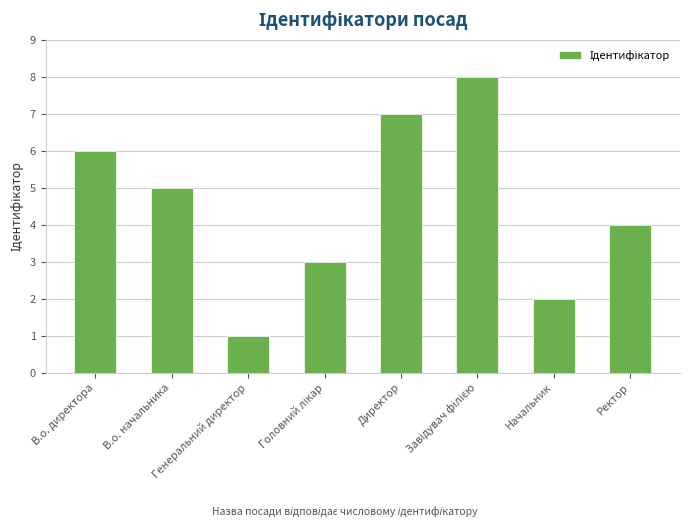

What is the ratio of the value at Директор to the value at В.о. начальника?

1.4